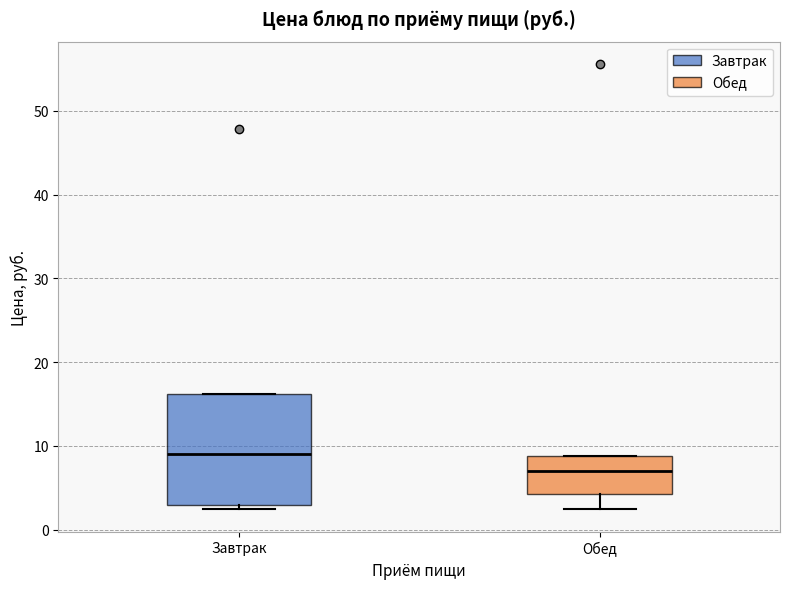

Which box's median line is the lowest?

Обед